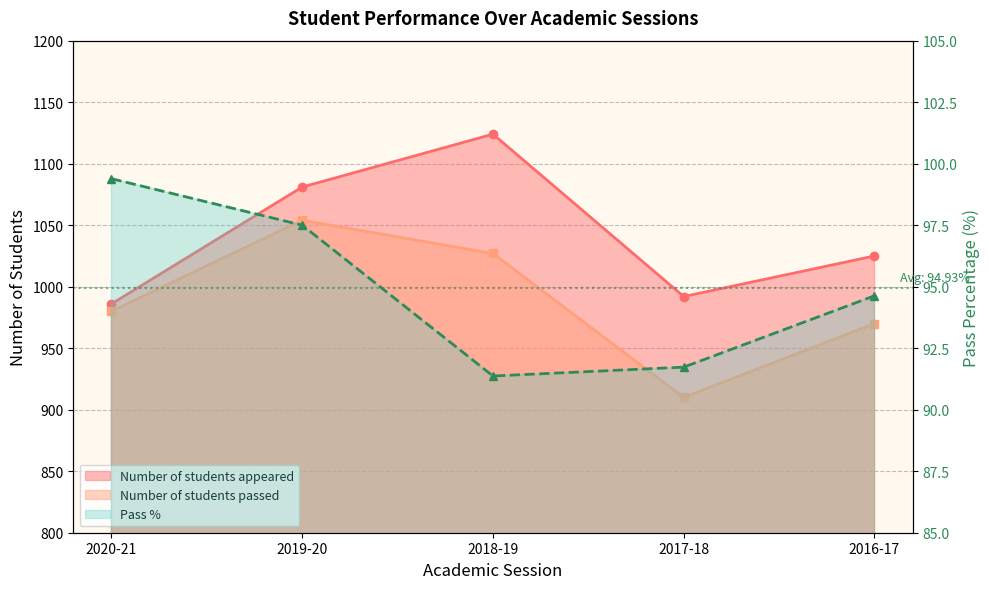

How many interior local valleys does the Number of students appeared series have?

1